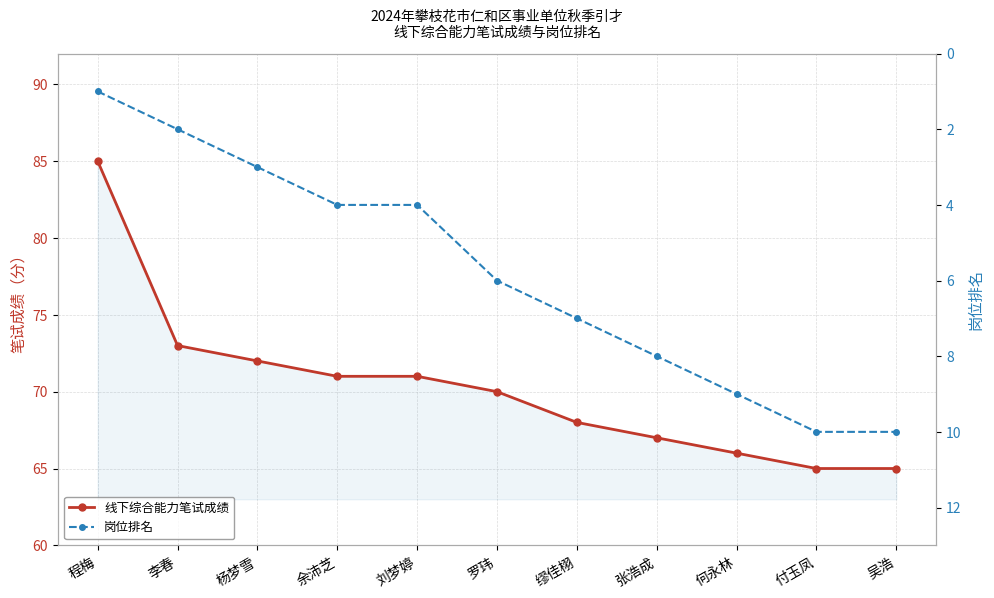

True or false: 岗位排名 and 线下综合能力笔试成绩 intersect in this chart.

False